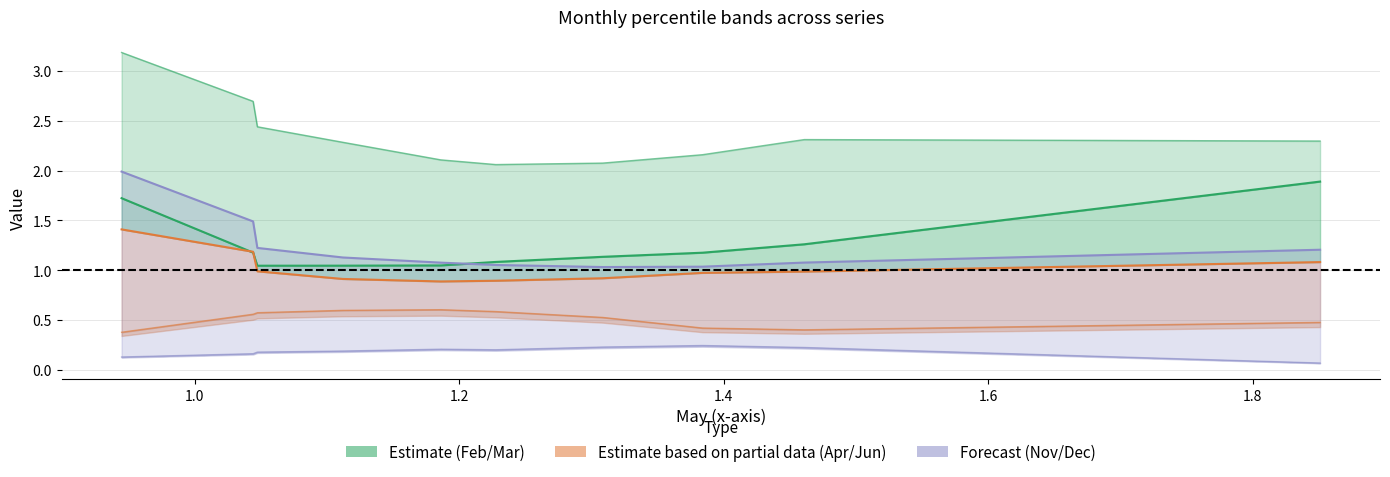

How many lines are shown in the chart?

3